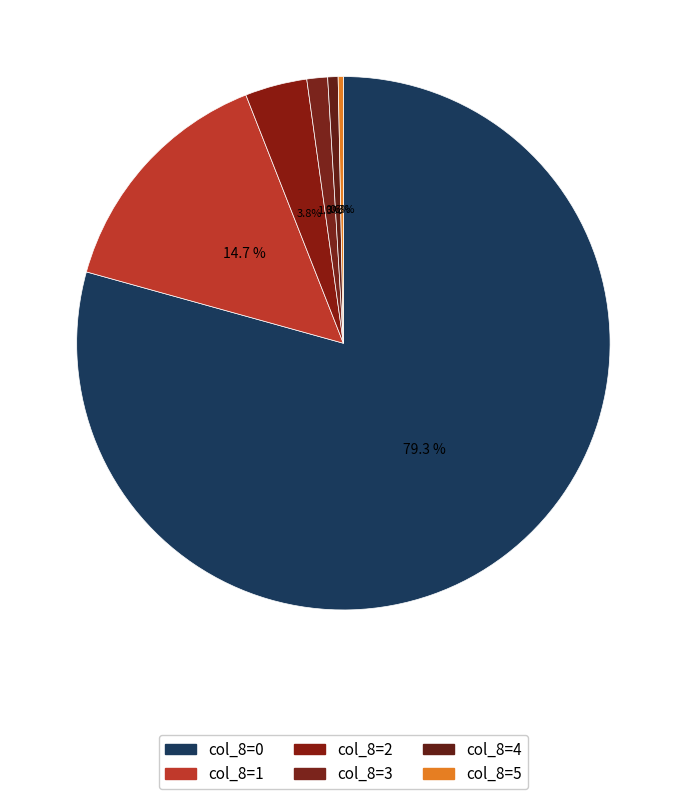

Do col_8=5 and col_8=4 together represent more than half of the pie?

No